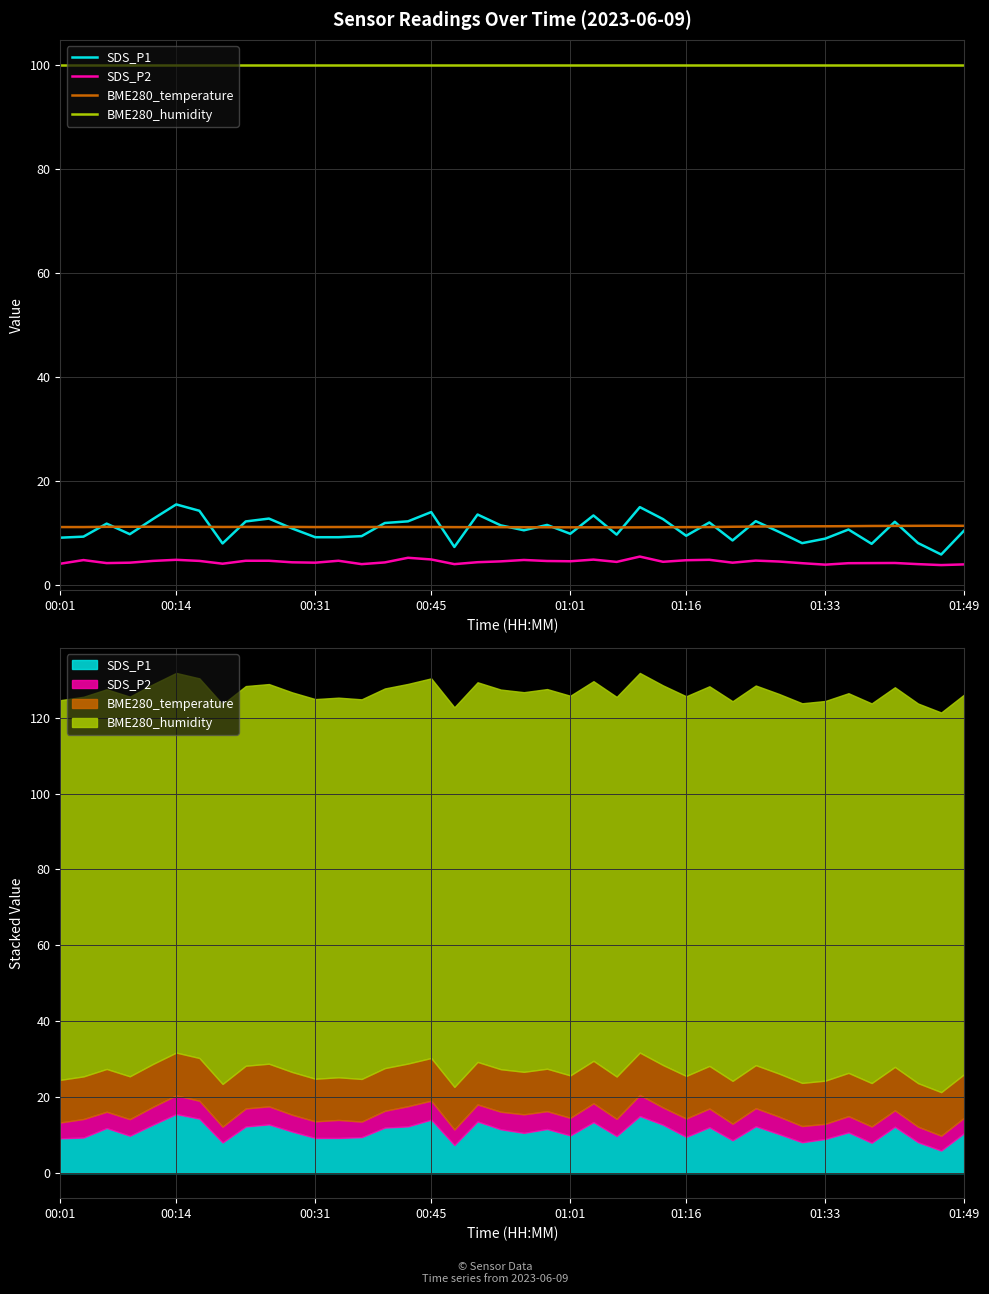

How many distinct data groups are displayed?

4